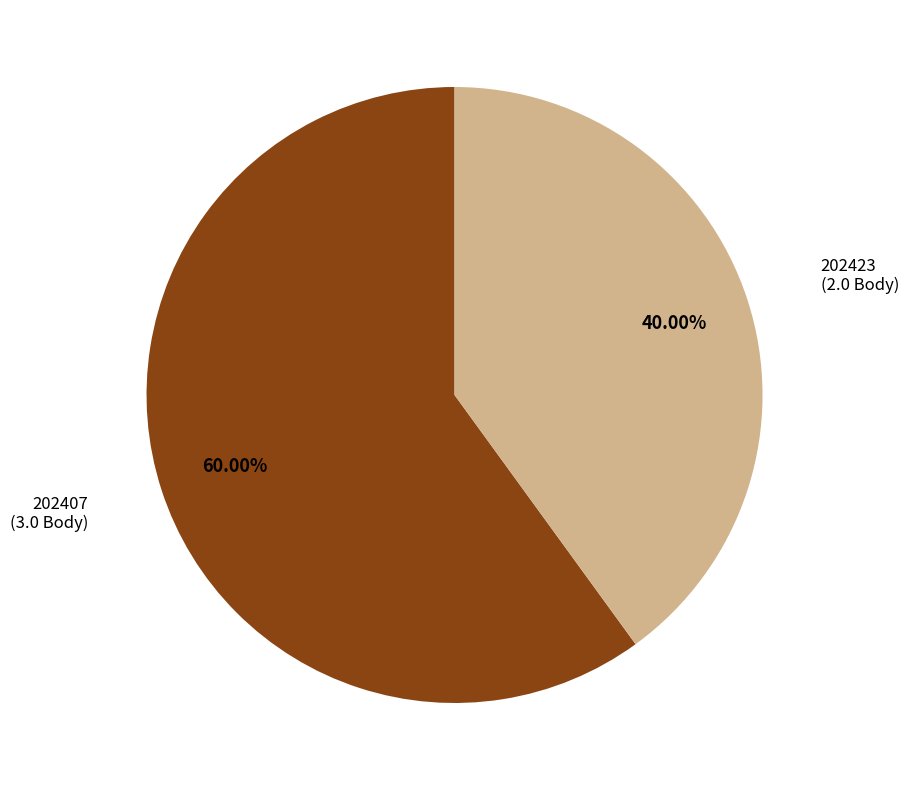

Does any single category account for the majority?

Yes